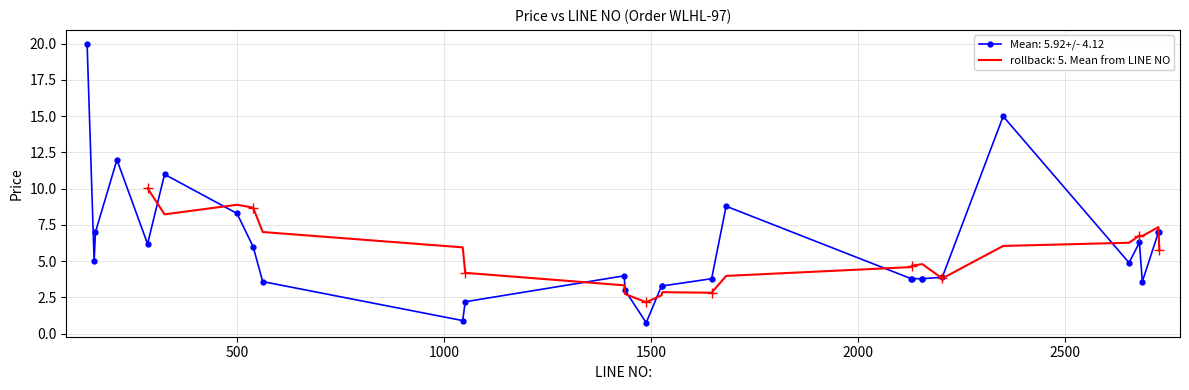

True or false: Mean: 5.92+/- 4.12 has more than 0 points higher than both neighbors.

True